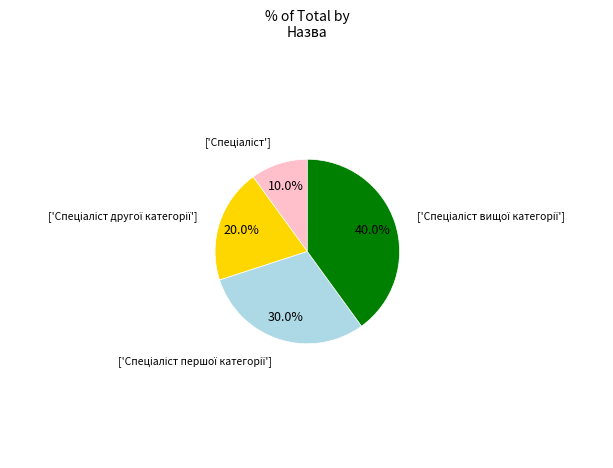

How many slices are in this pie chart?

4